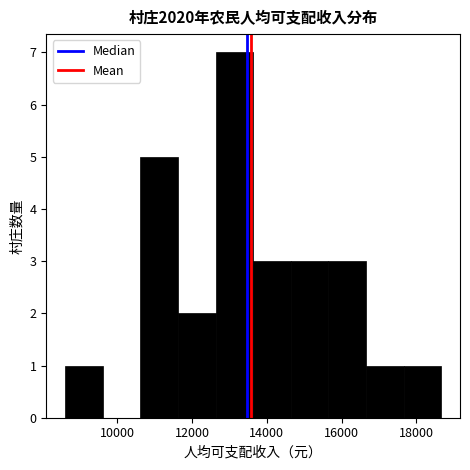

Which range on the x-axis has the tallest bar?

12600 to 13600